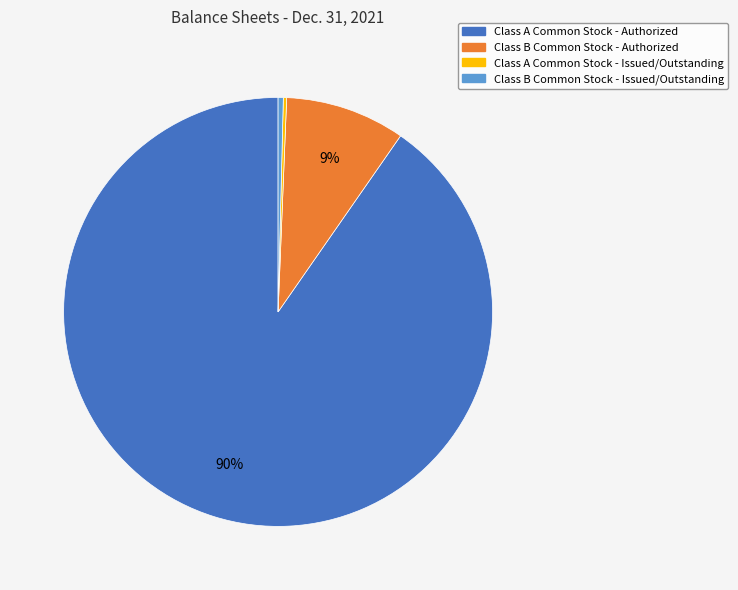

True or false: Class A Common Stock - Authorized accounts for 90% of the total.

True